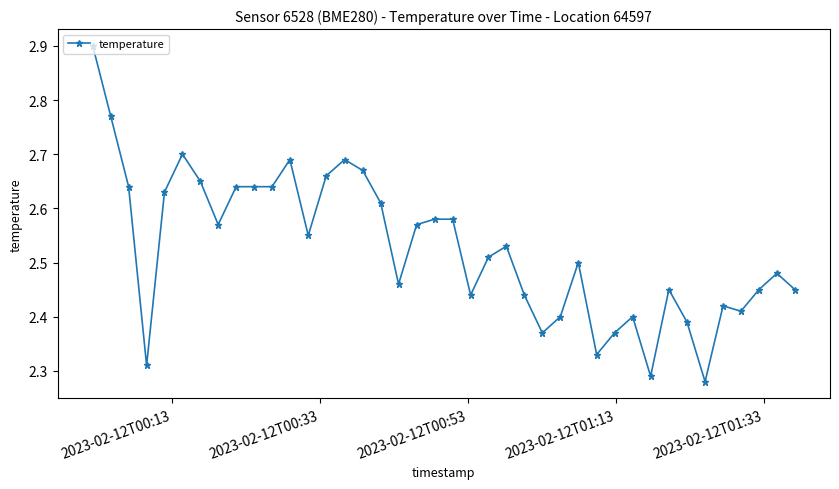

What is the maximum value shown in the chart?

2.9